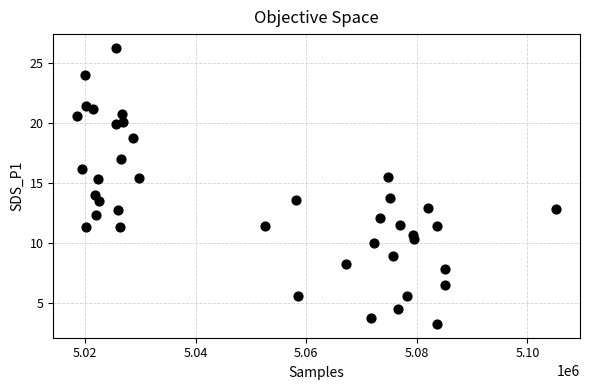

What is the range of X values (max minus min)?

86637.0